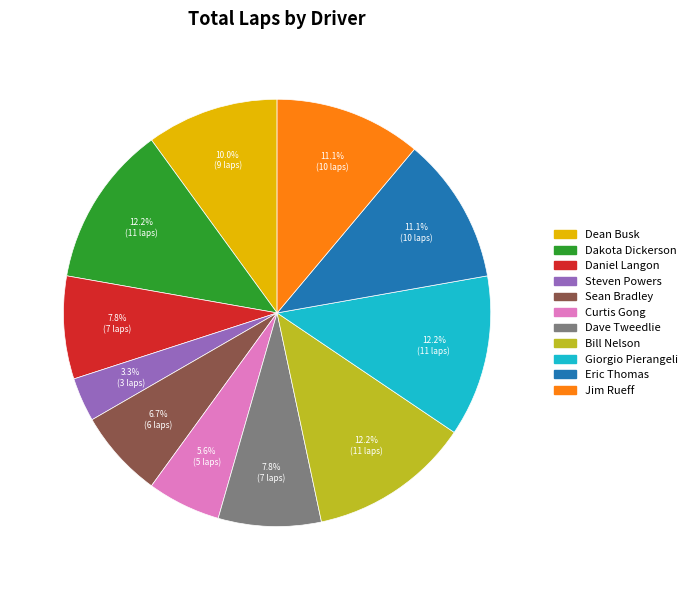

Is there a majority slice in this chart?

No